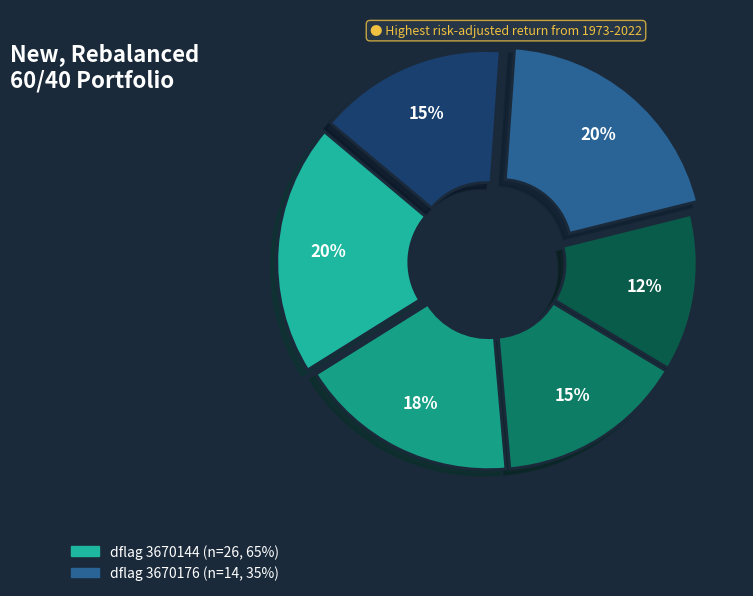

Count the number of slices in the pie.

6